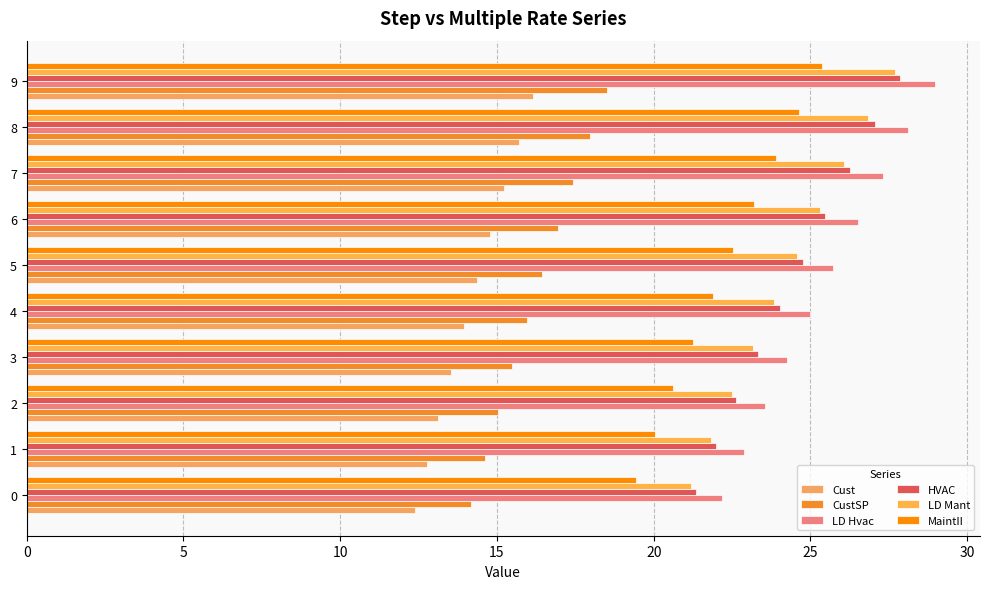

What is the difference between the LD Hvac values at 9 and 0?

6.8